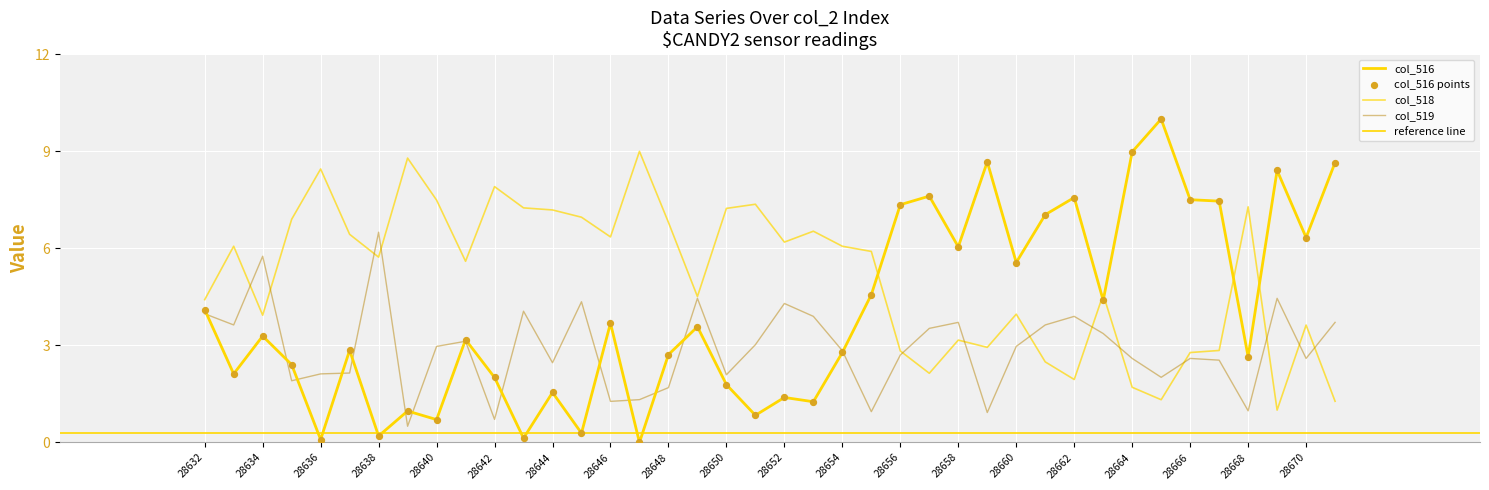

Which series has the largest Y range (max minus min)?

col_516